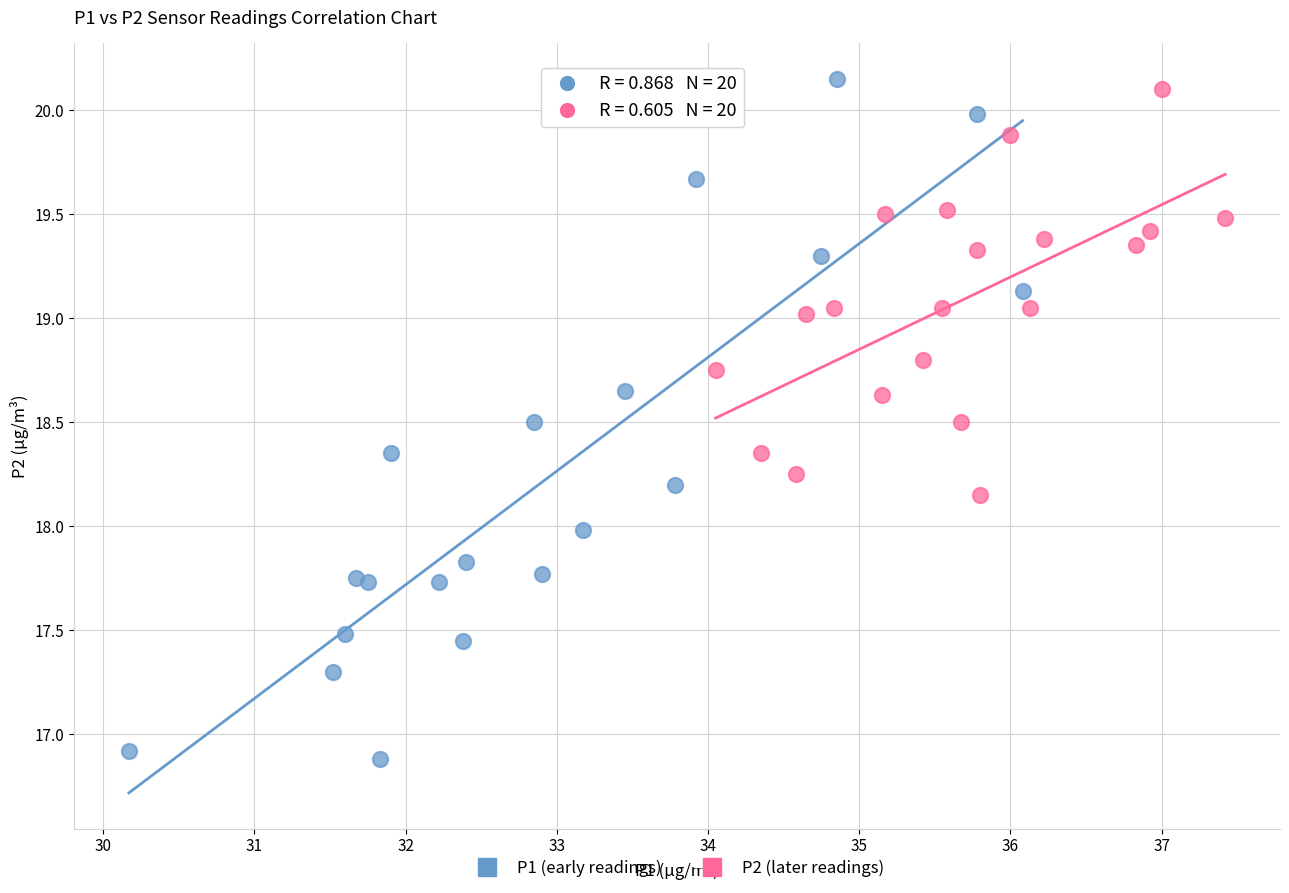

What are all the series names shown in the legend?

P1 (early readings), P2 (later readings)